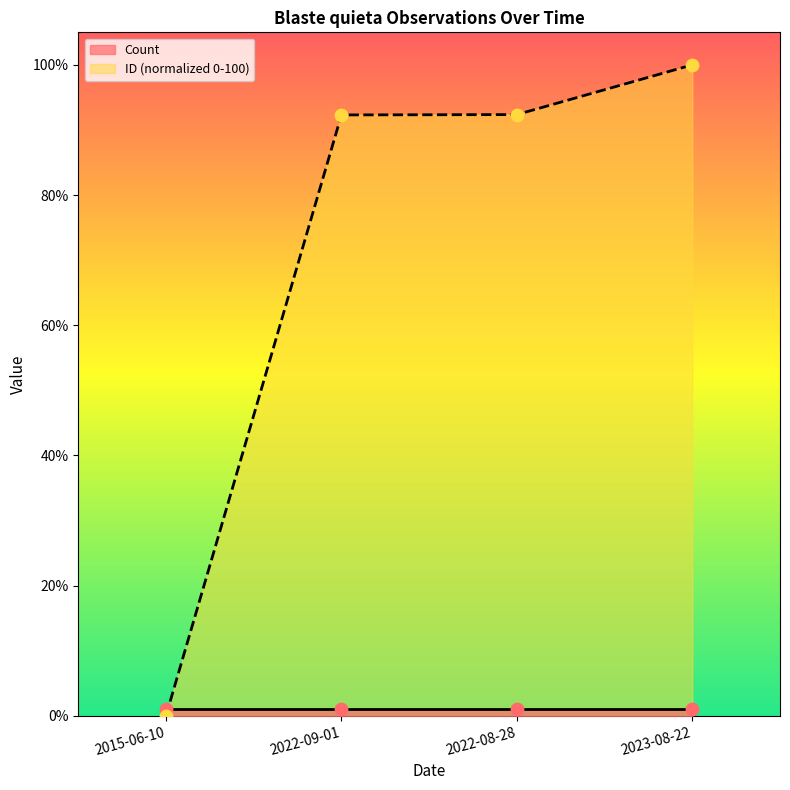

Between 2023-08-22 and 2022-09-01, which is larger?

2023-08-22